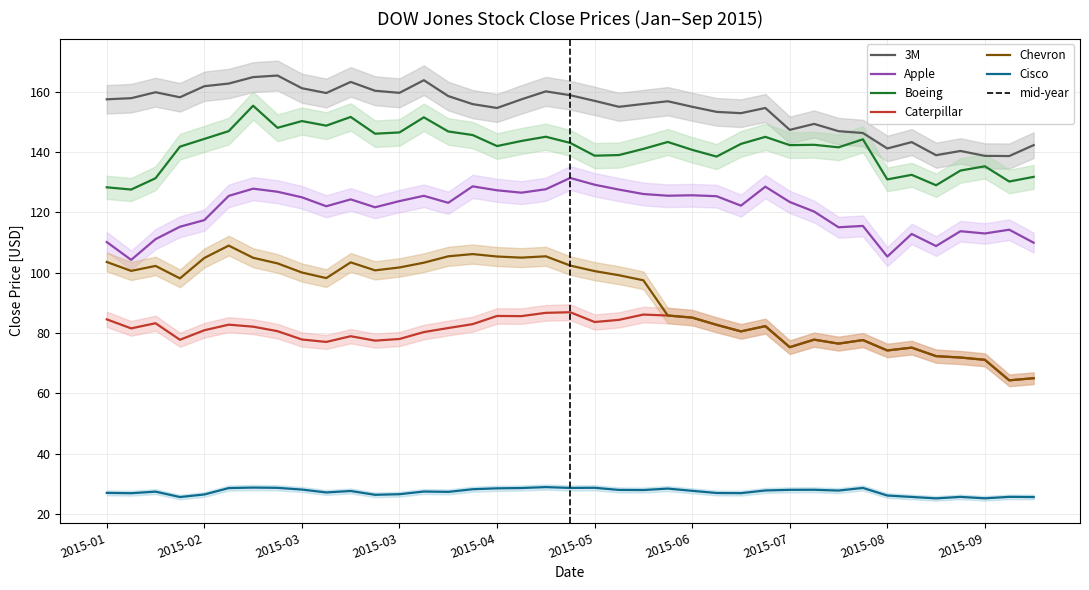

At which label is Cisco closest to 26?

2015-08